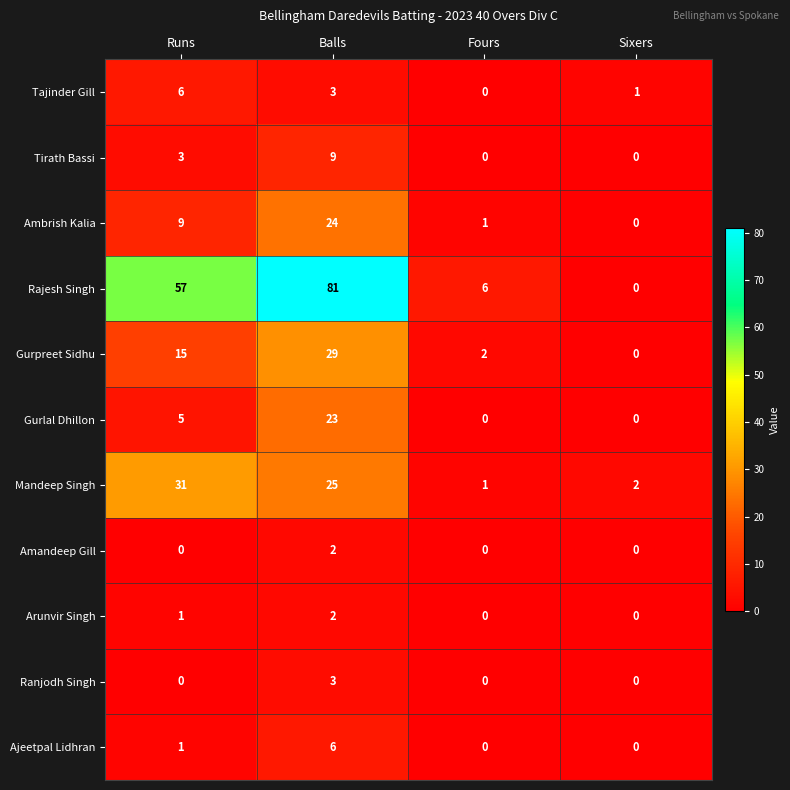

What is the total value across all series at Fours?

10